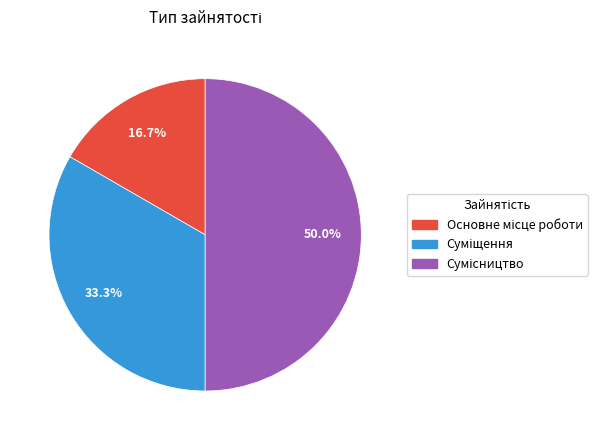

How many slices are in this pie chart?

3